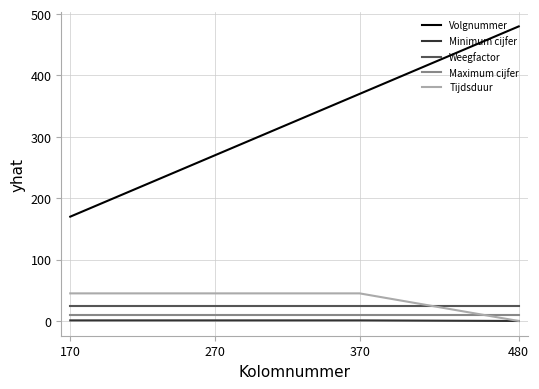

What is the approximate value of Weegfactor at 370?

25